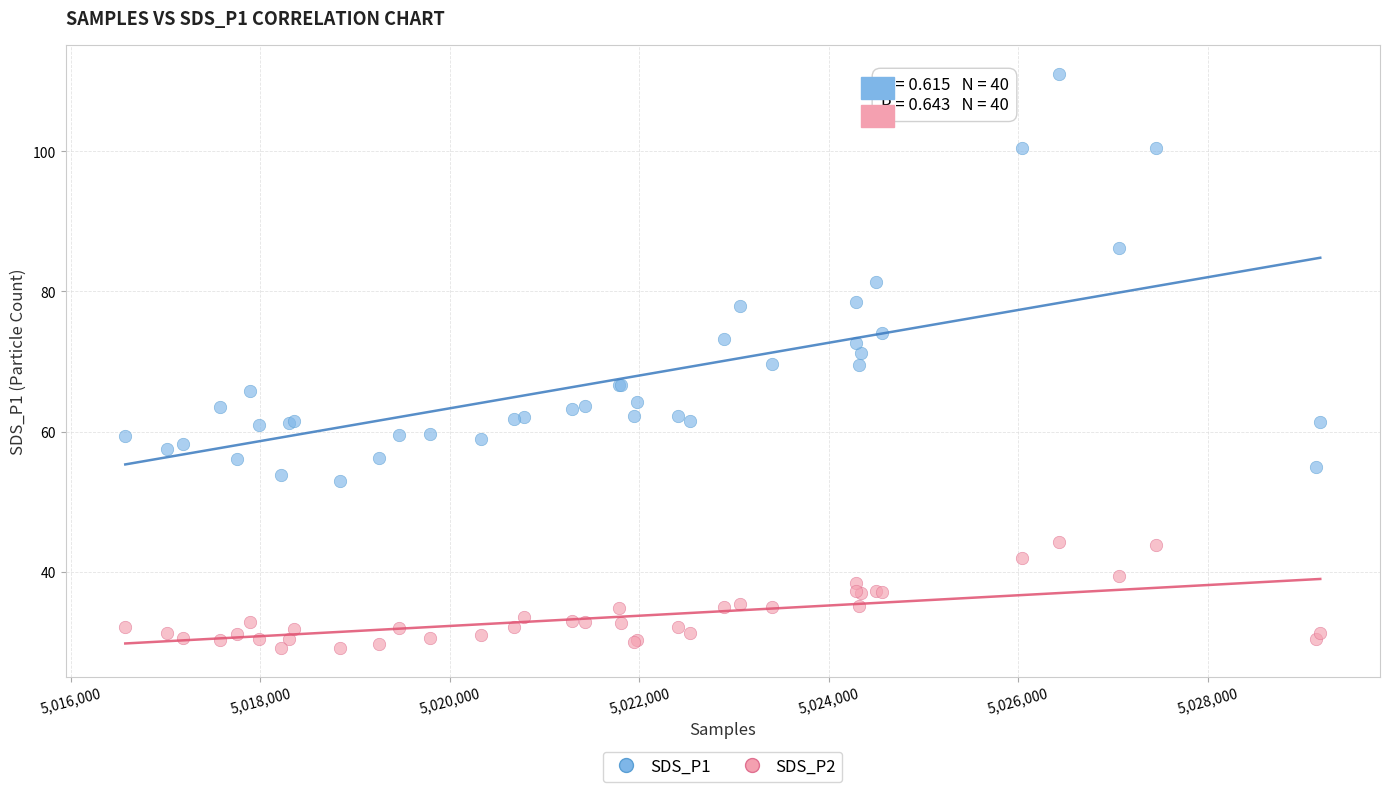

Which series has the widest spread of Y values?

SDS_P1